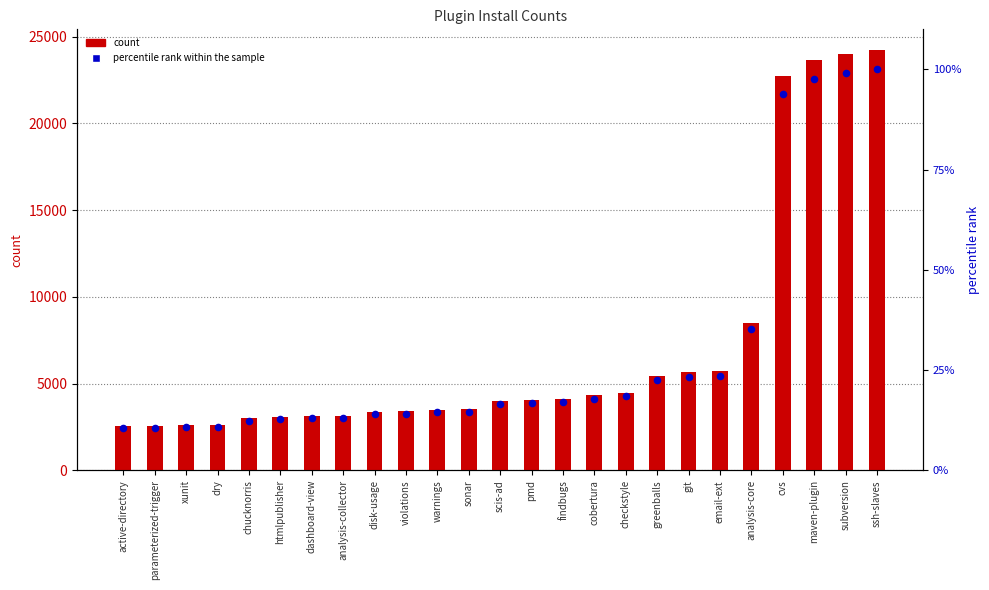

Which series contains the highest Y value?

count